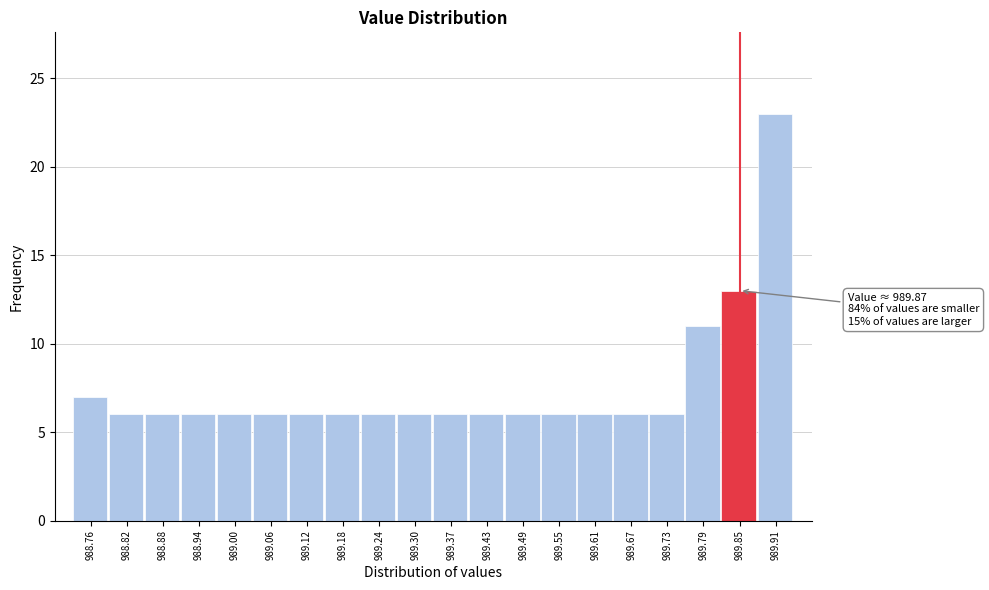

Which range on the x-axis has the tallest bar?

989.88 to 989.94